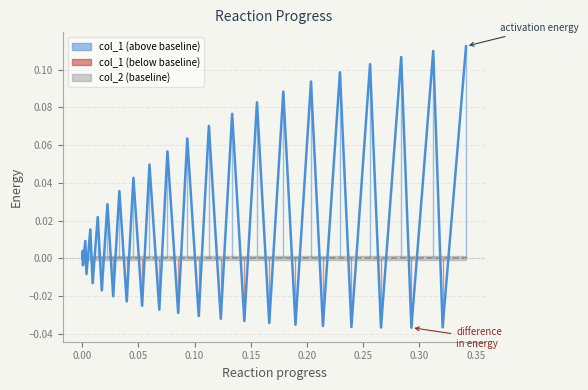

How many values are above zero?

20